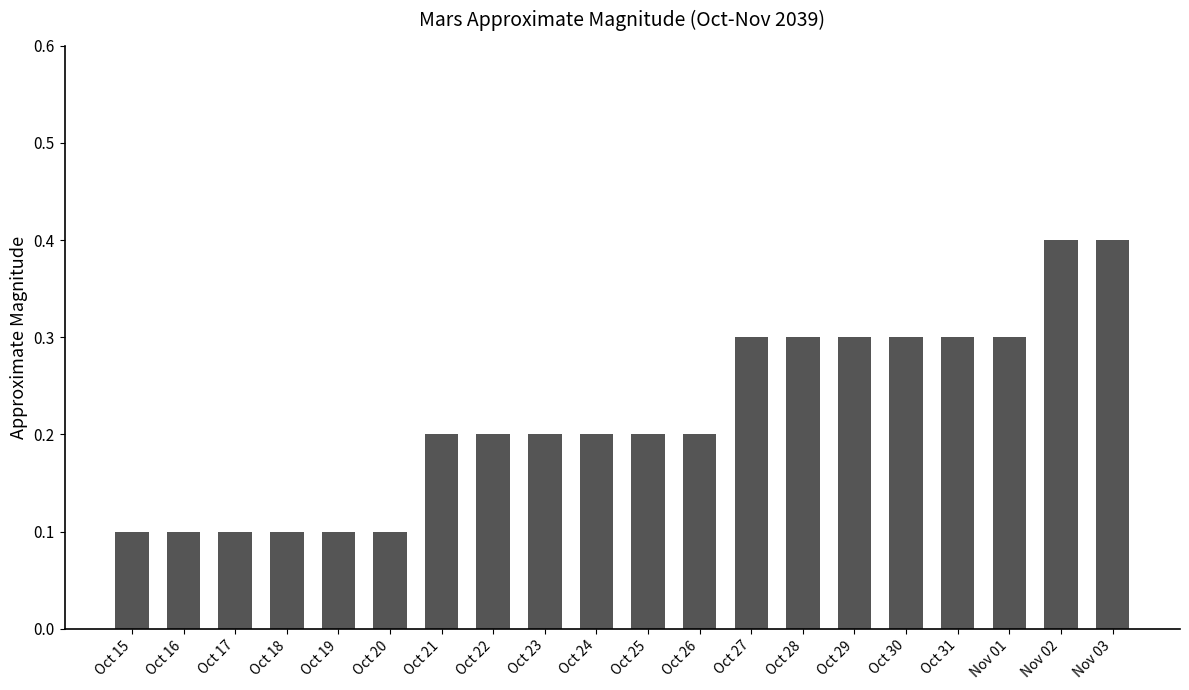

What is the smallest value displayed?

0.1